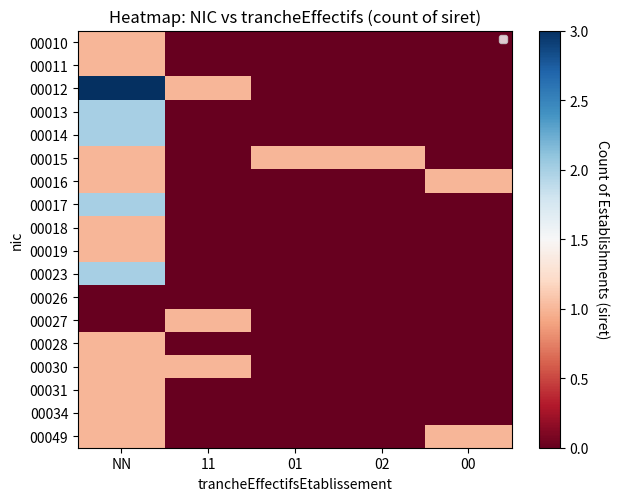

Reading right to left, extract all data points from this chart.

00010: 00=0	02=0	01=0	11=0	NN=1
00011: 00=0	02=0	01=0	11=0	NN=1
00012: 00=0	02=0	01=0	11=1	NN=3
00013: 00=0	02=0	01=0	11=0	NN=2
00014: 00=0	02=0	01=0	11=0	NN=2
00015: 00=0	02=1	01=1	11=0	NN=1
00016: 00=1	02=0	01=0	11=0	NN=1
00017: 00=0	02=0	01=0	11=0	NN=2
00018: 00=0	02=0	01=0	11=0	NN=1
00019: 00=0	02=0	01=0	11=0	NN=1
00023: 00=0	02=0	01=0	11=0	NN=2
00026: 00=0	02=0	01=0	11=0	NN=0
00027: 00=0	02=0	01=0	11=1	NN=0
00028: 00=0	02=0	01=0	11=0	NN=1
00030: 00=0	02=0	01=0	11=1	NN=1
00031: 00=0	02=0	01=0	11=0	NN=1
00034: 00=0	02=0	01=0	11=0	NN=1
00049: 00=1	02=0	01=0	11=0	NN=1